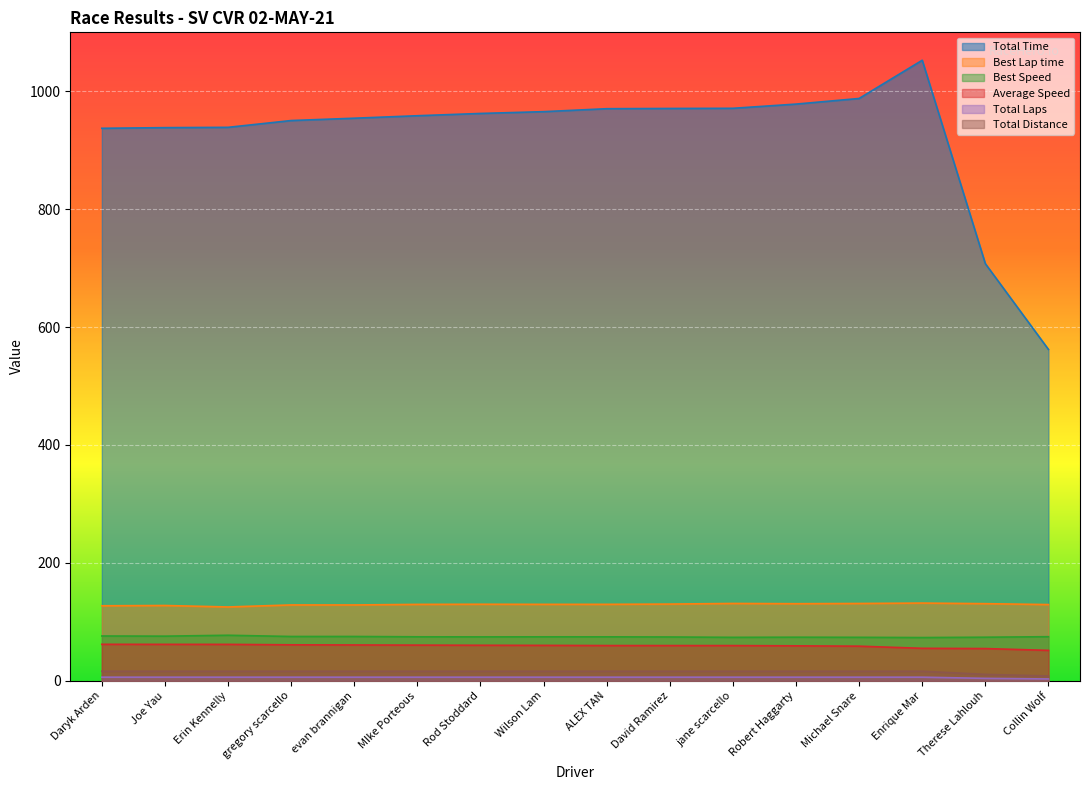

What is the difference between the maximum and minimum values in the Best Lap time series?

6.6